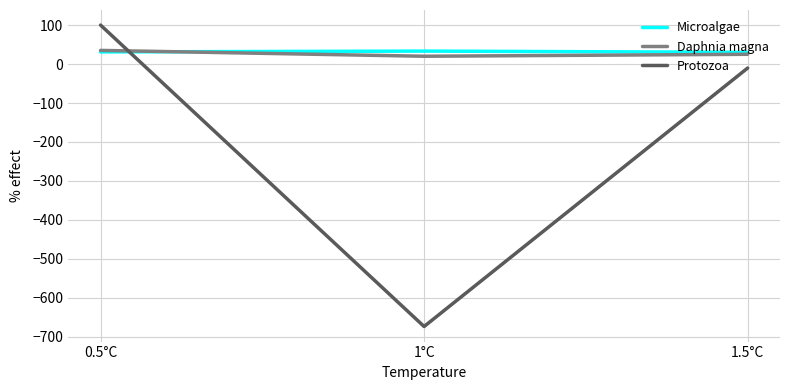

What is the difference between the second highest and minimum values in the Protozoa series?

663.3